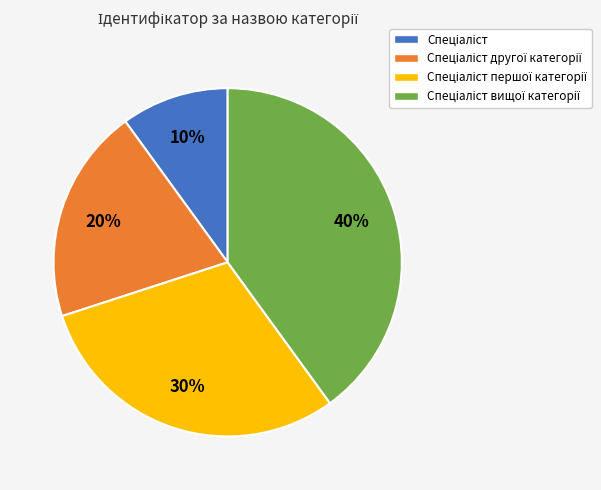

To the nearest percent, what is the difference between the largest and smallest slice percentages?

30%